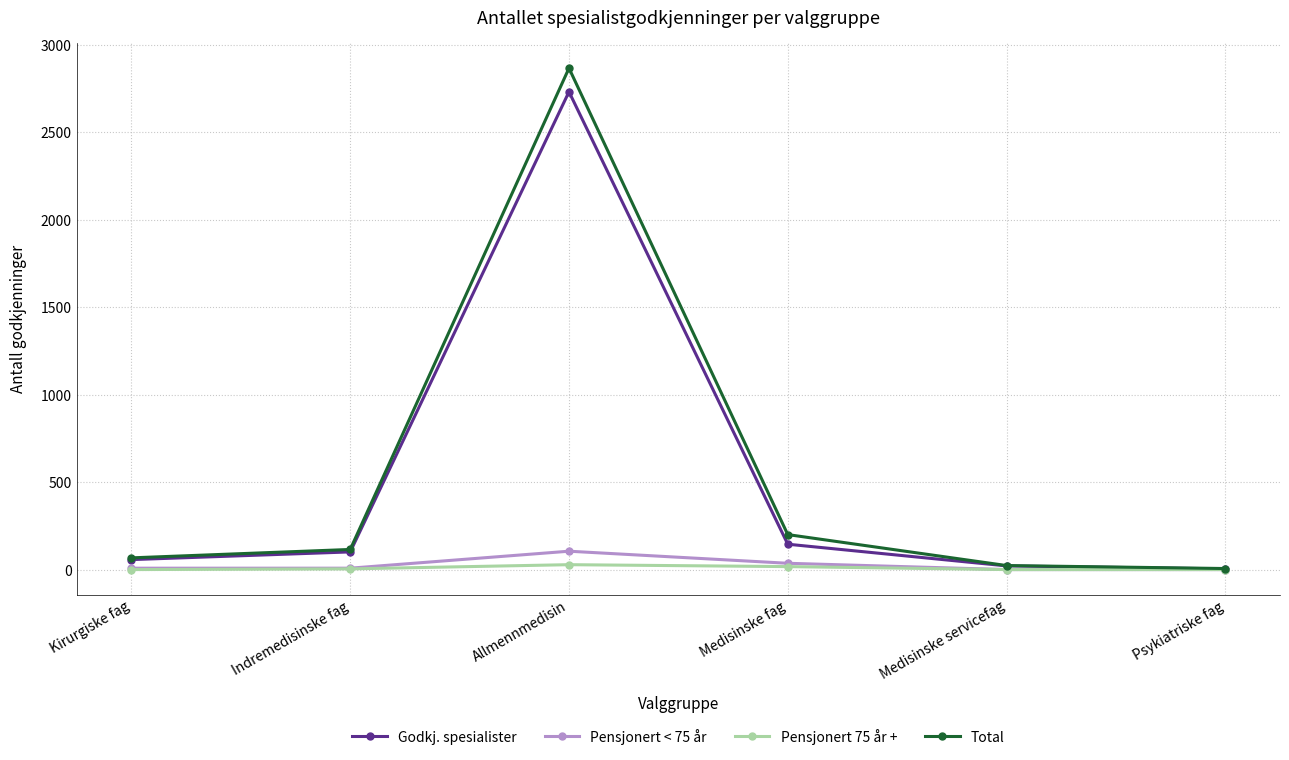

True or false: Pensjonert 75 år + has more than 0 interior local peaks.

True